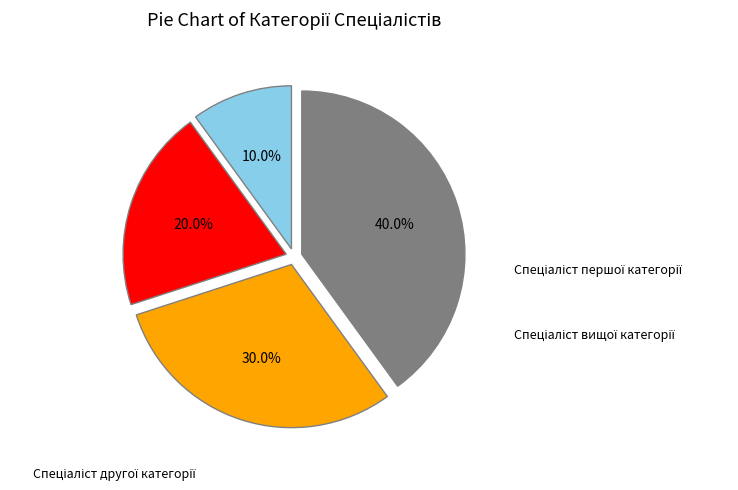

Is there a majority slice in this chart?

No